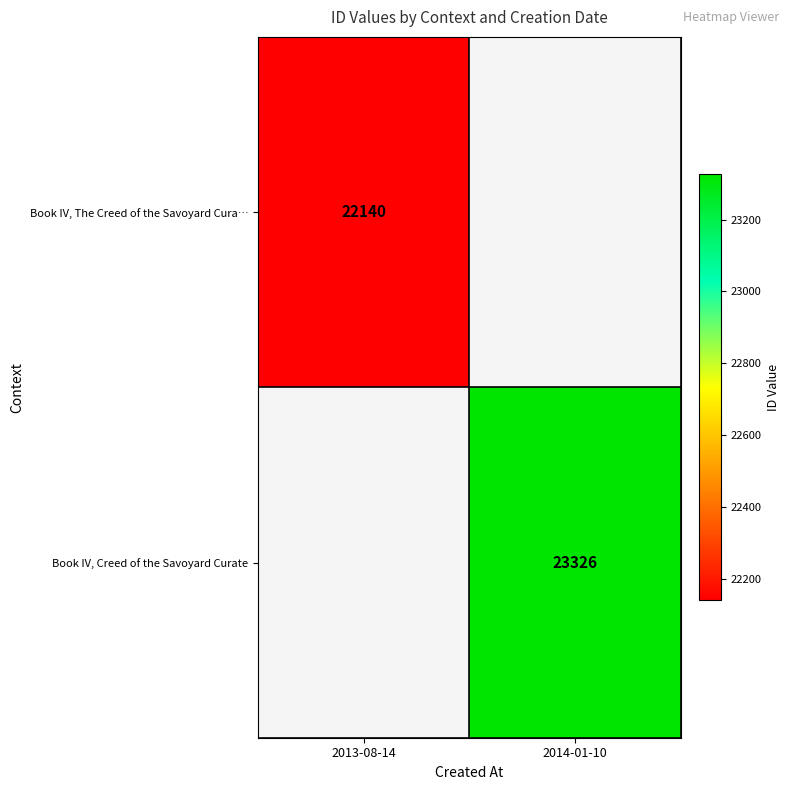

The value of Book IV, The Creed of the Savoyard Cura… at 2013-08-14 is 22140. True or false?

True